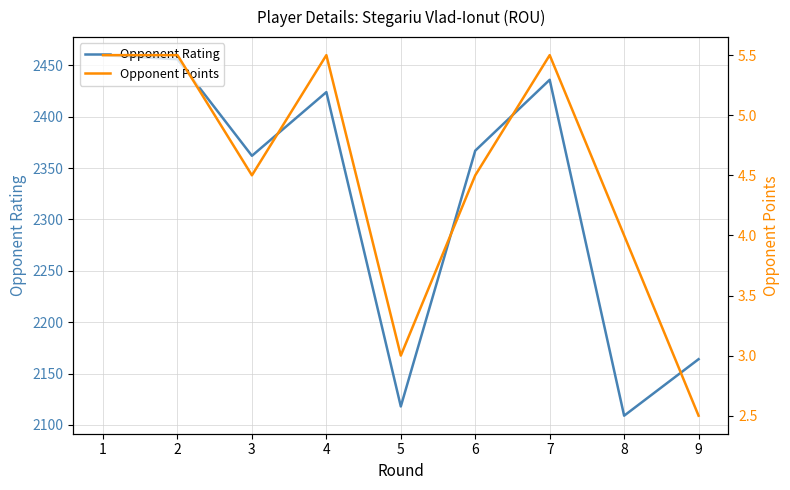

The Opponent Points series shows 8.0 at 1. True or false?

False